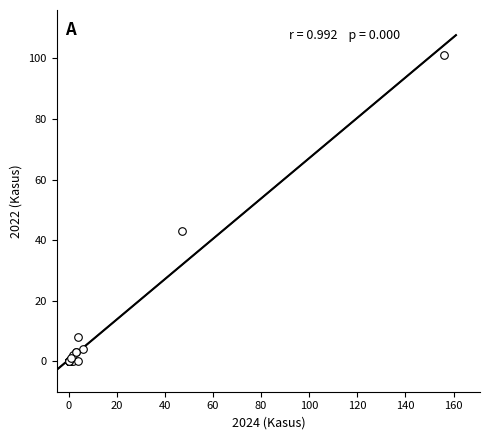

What Y value in the scatter plot is closest to 50?

43